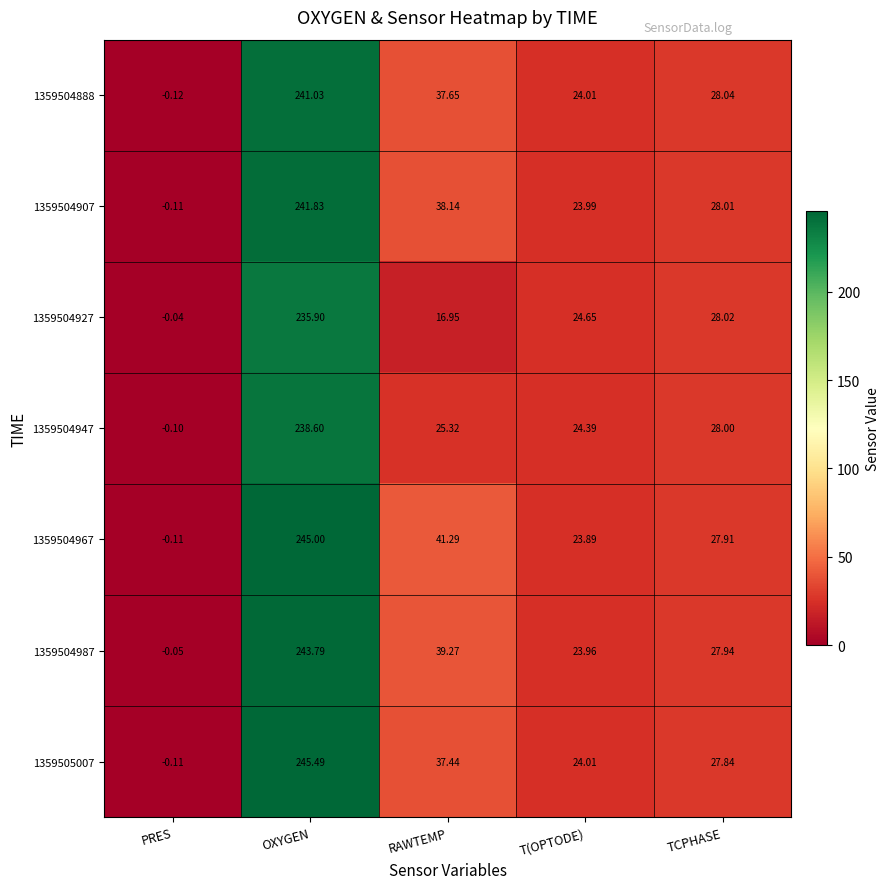

Where is 1359505007 nearest to the value 122?

RAWTEMP